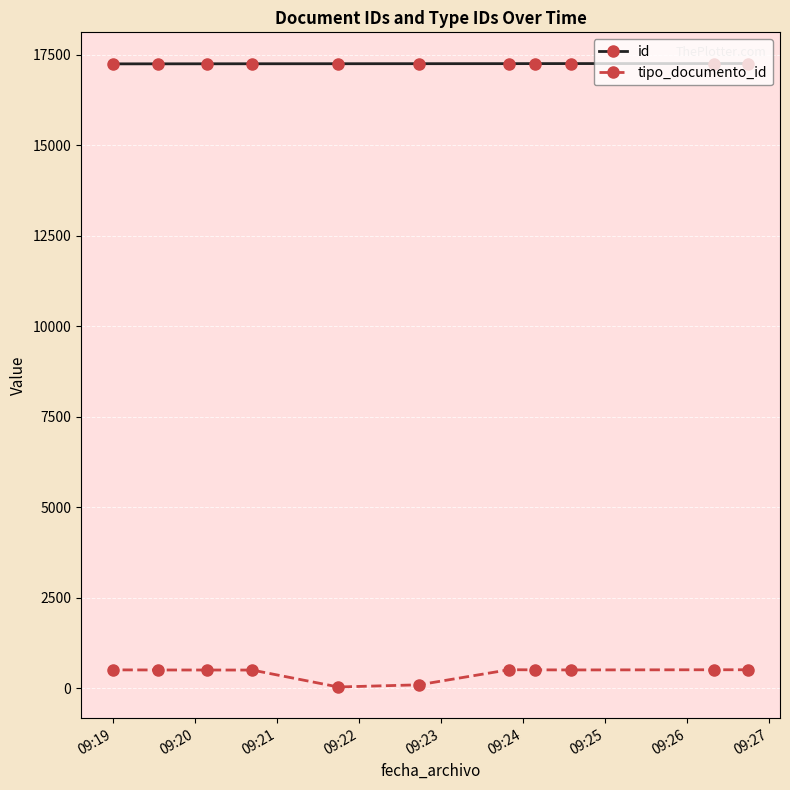

Which series has the largest total across all categories?

id